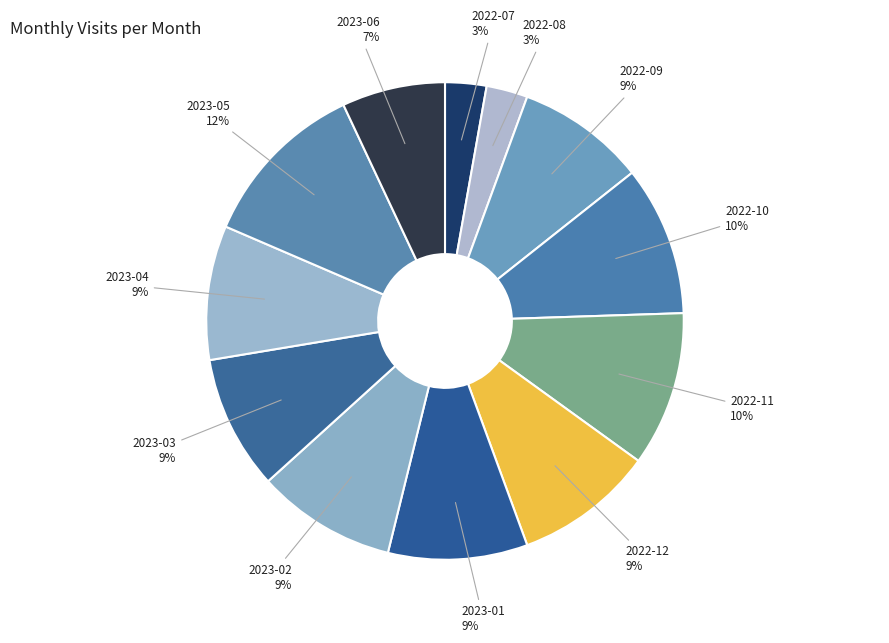

Which slice is the smallest?

2022-07